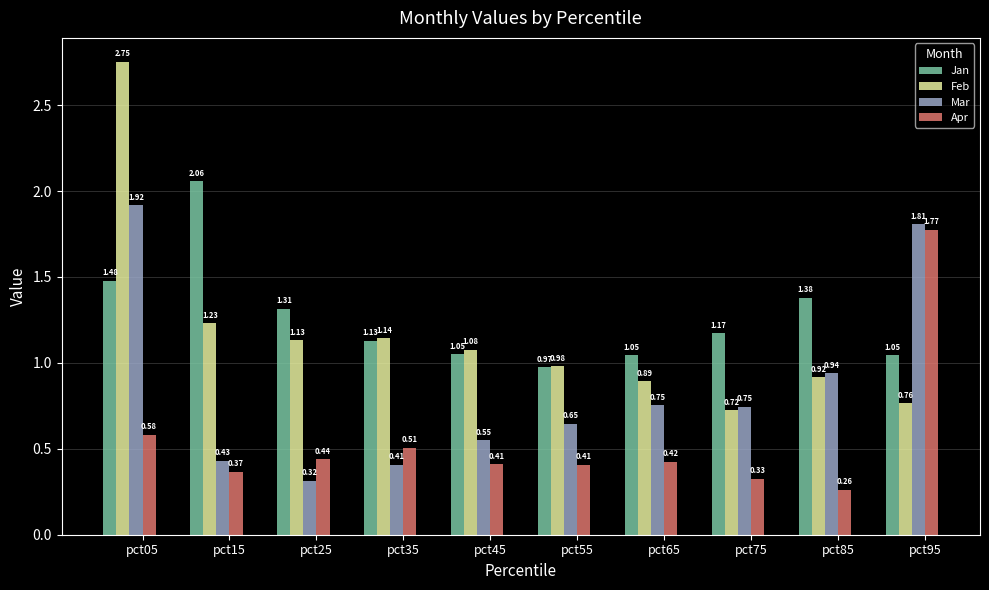

Rank the series by their maximum value, from highest to lowest.

Feb, Jan, Mar, Apr